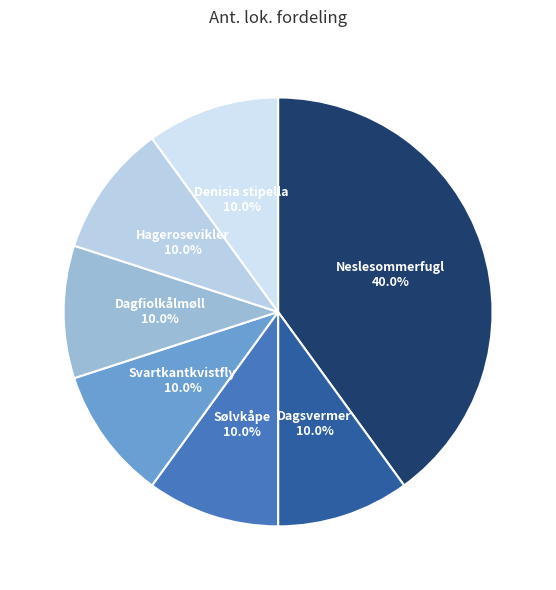

Which category has the biggest portion of the pie?

Neslesommerfugl